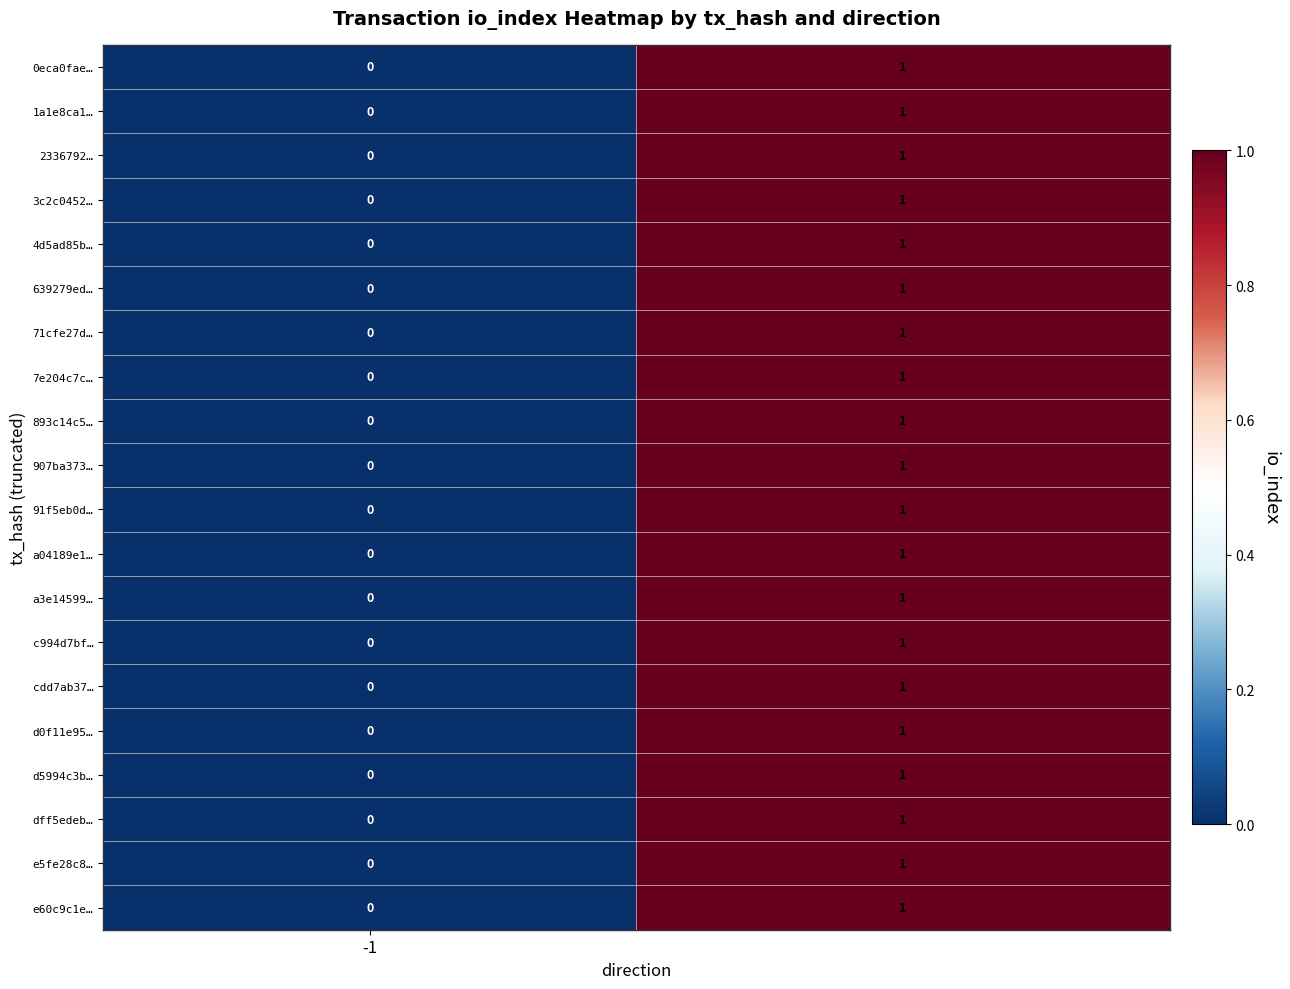

Reading left to right, list all the values displayed in this chart.

0eca0fae…: 0	1
1a1e8ca1…: 0	1
2336792…: 0	1
3c2c0452…: 0	1
4d5ad85b…: 0	1
639279ed…: 0	1
71cfe27d…: 0	1
7e204c7c…: 0	1
893c14c5…: 0	1
907ba373…: 0	1
91f5eb0d…: 0	1
a04189e1…: 0	1
a3e14599…: 0	1
c994d7bf…: 0	1
cdd7ab37…: 0	1
d0f11e95…: 0	1
d5994c3b…: 0	1
dff5edeb…: 0	1
e5fe28c8…: 0	1
e60c9c1e…: 0	1